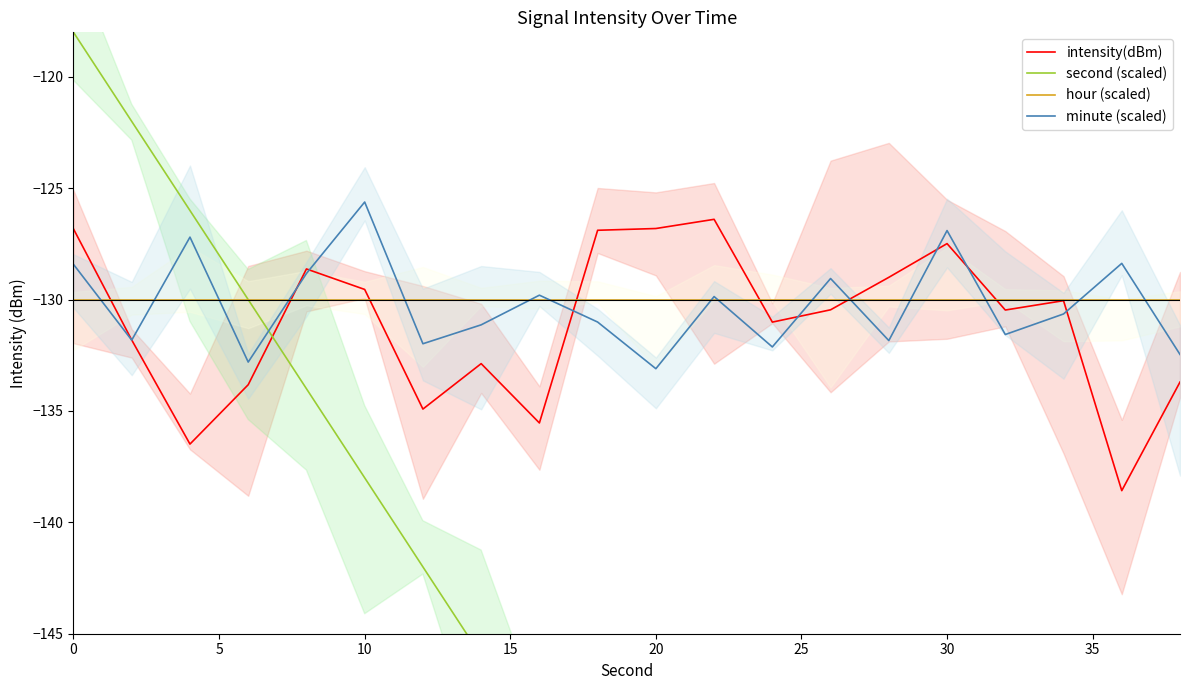

Rank the series by their maximum value, from highest to lowest.

second (scaled), minute (scaled), intensity(dBm), hour (scaled)